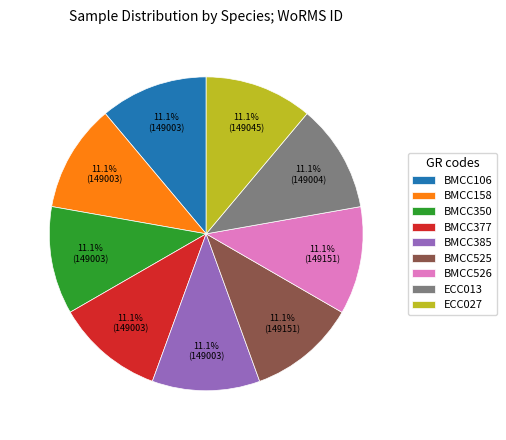

Does any single category account for the majority?

No